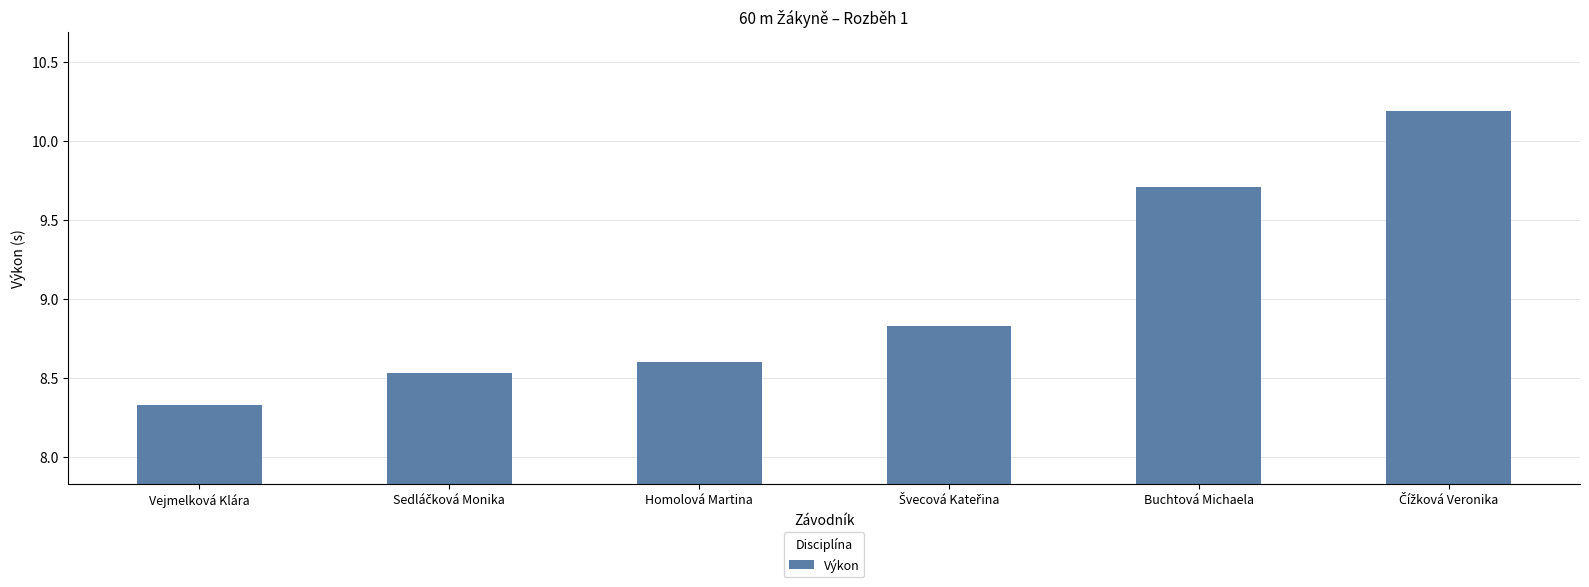

What is the difference between the second highest and minimum values?

1.4